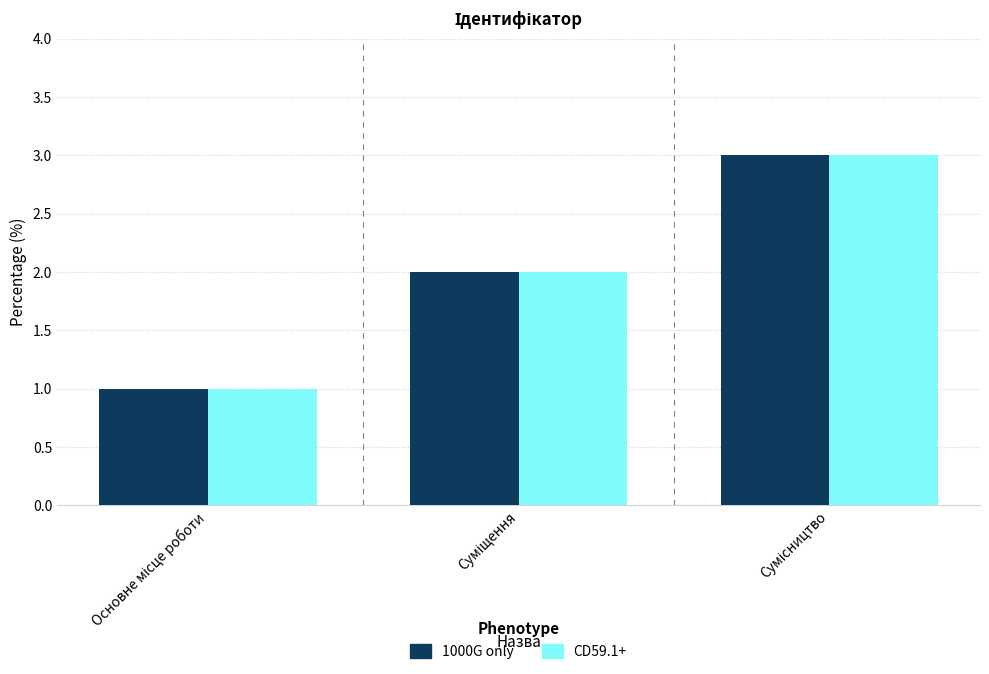

What is the value of the 1000G only bar at the 1st from the left?

1